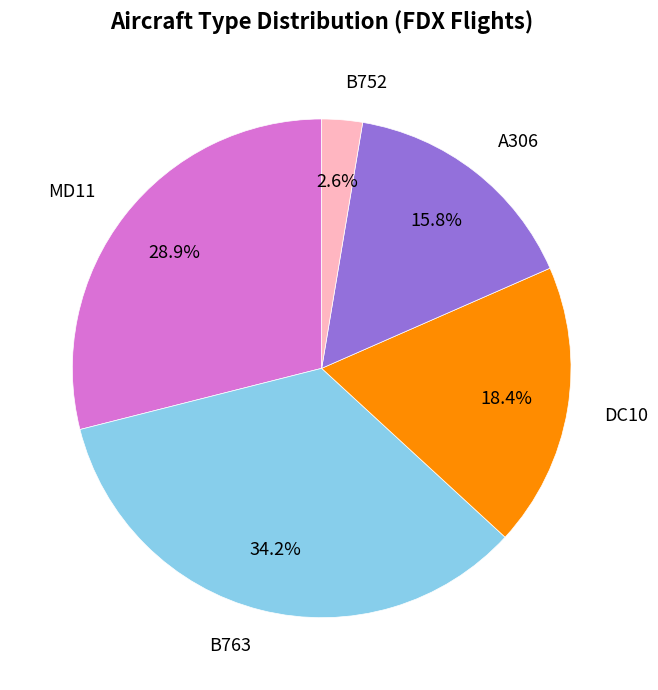

Is there any slice that represents more than half of the pie?

No